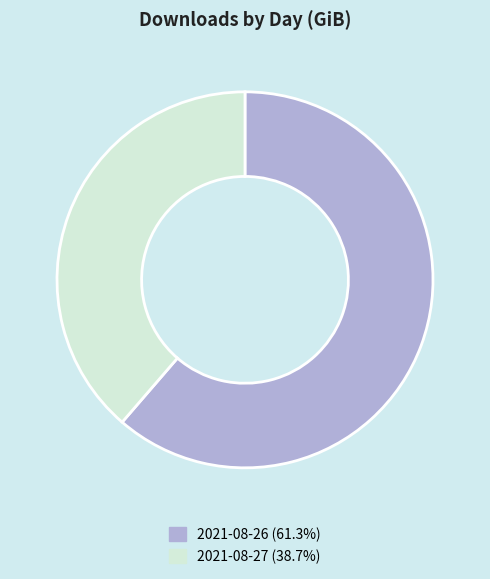

Combined, do 2021-08-26 and 2021-08-27 account for over 50%?

Yes